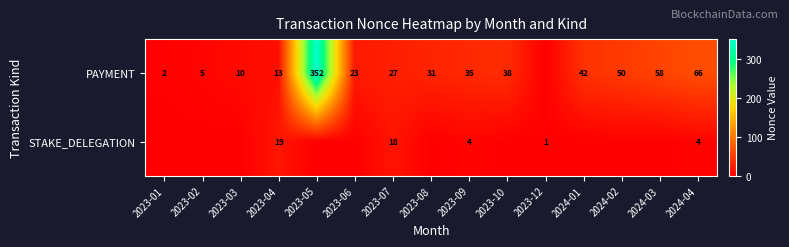

What is the difference between the highest and lowest values at 2023-02?

5.0